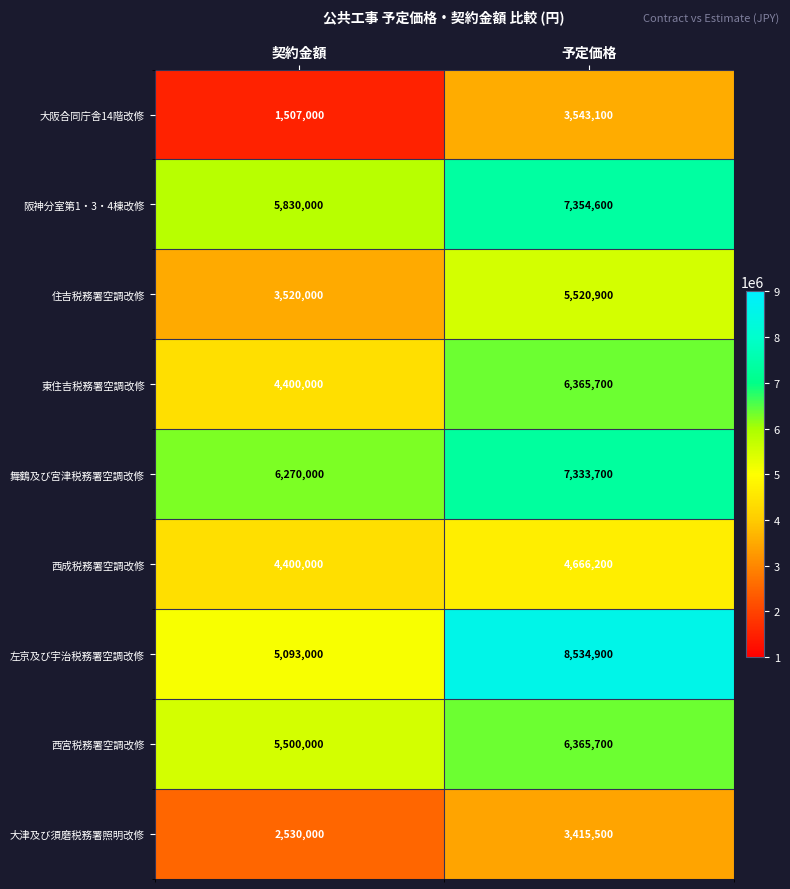

What is the approximate value of 西宮税務署空調改修 at 契約金額, to the nearest 50?

5500000